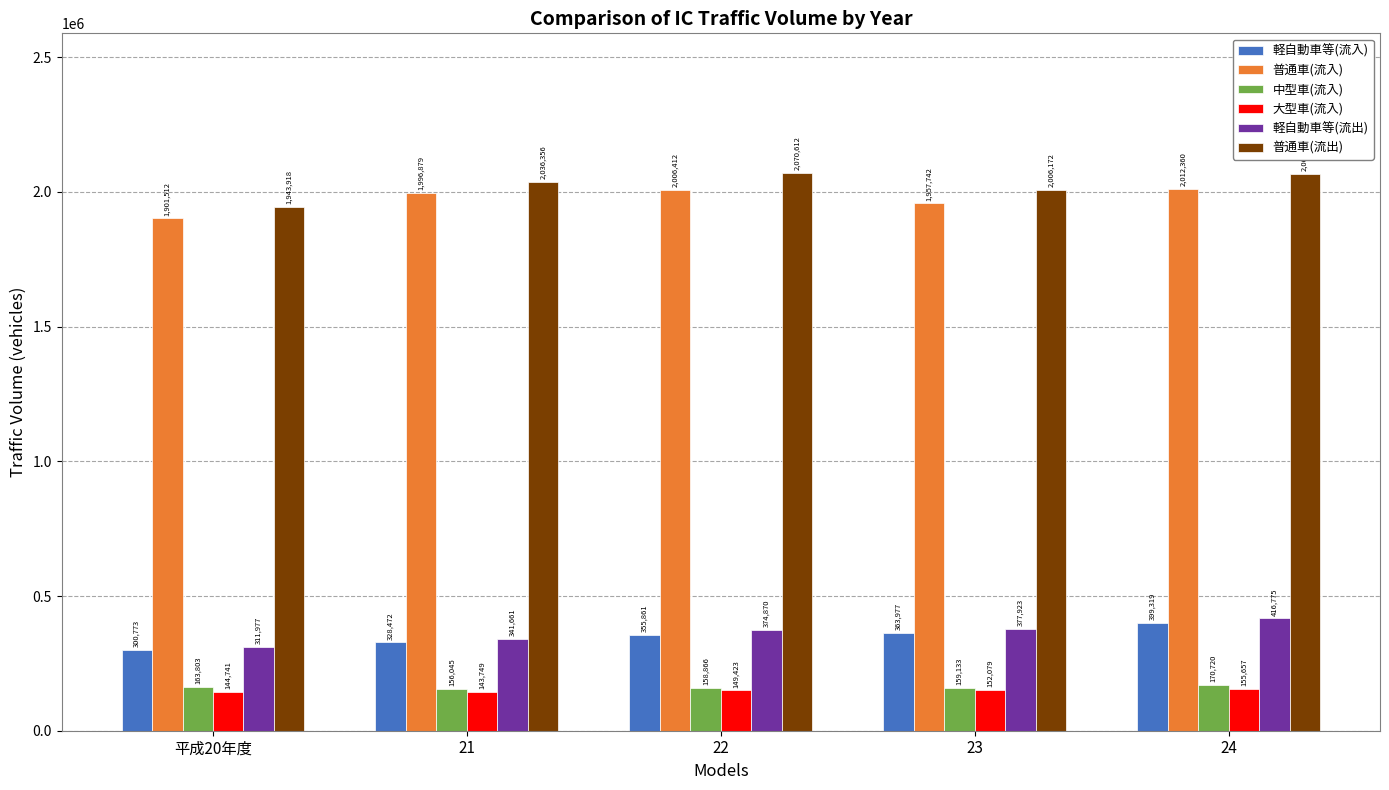

Between 21 and 23, which series saw the biggest shift?

普通車(流入)